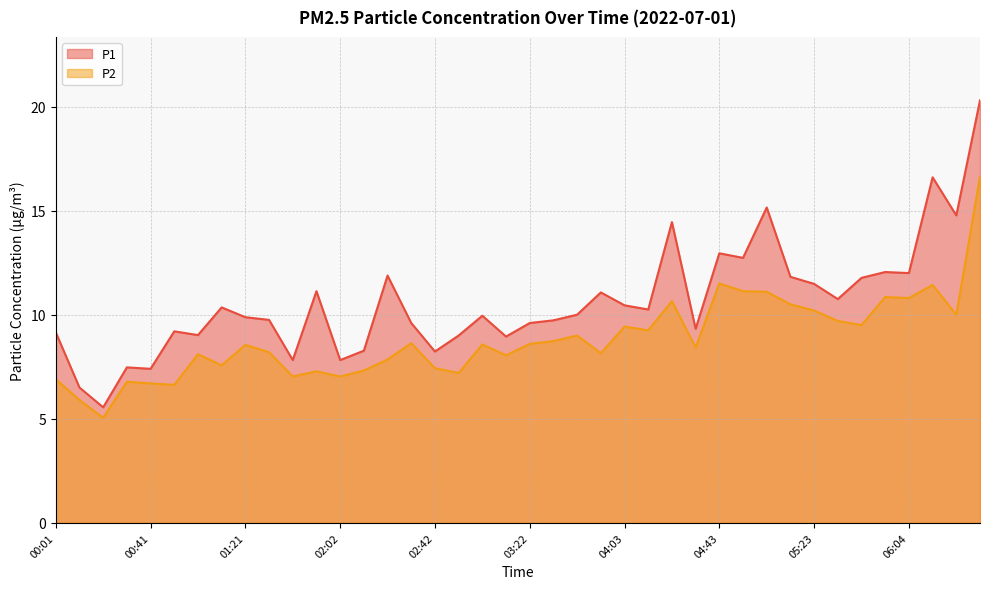

At which label does P2 first exceed 8?

01:01